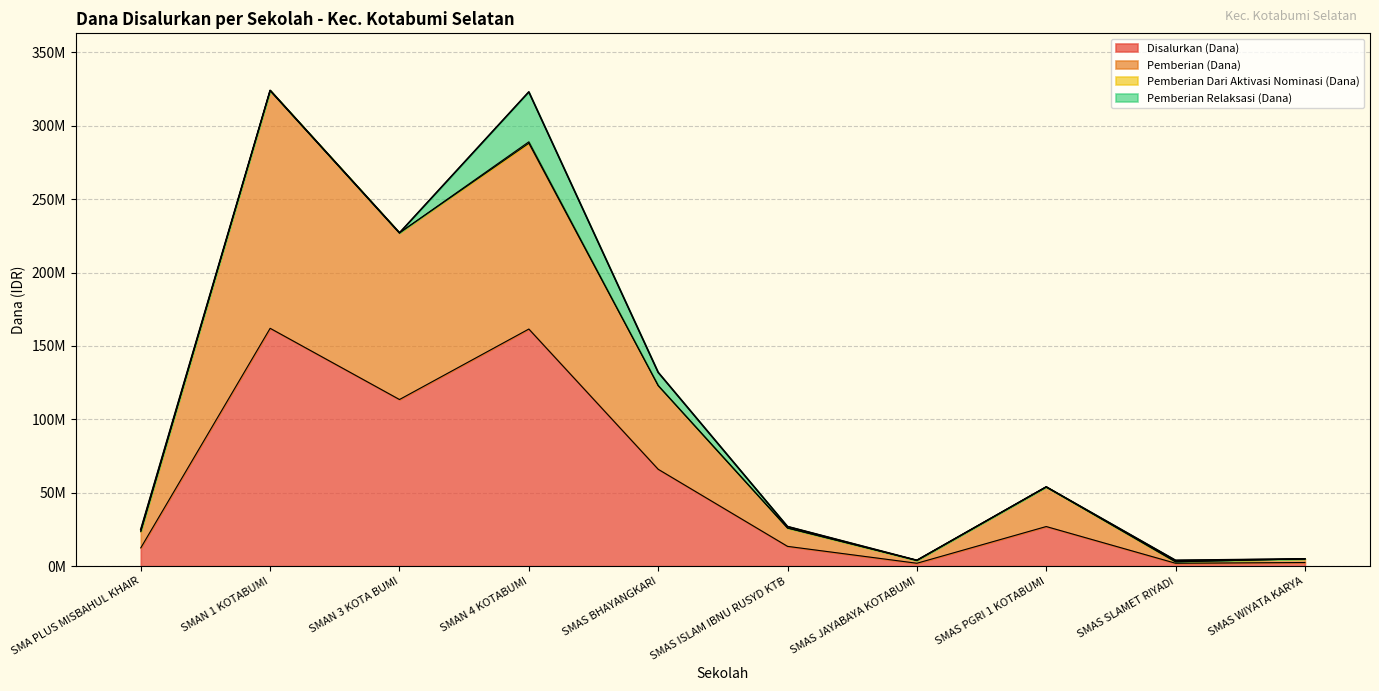

Does the chart display data point markers on the line(s)?

No